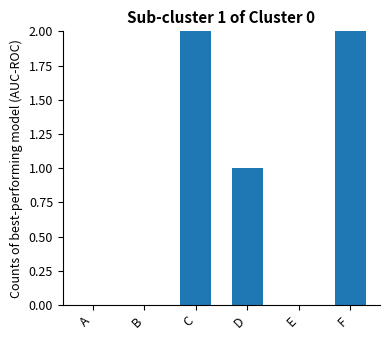

Which has a higher value, A or E?

A